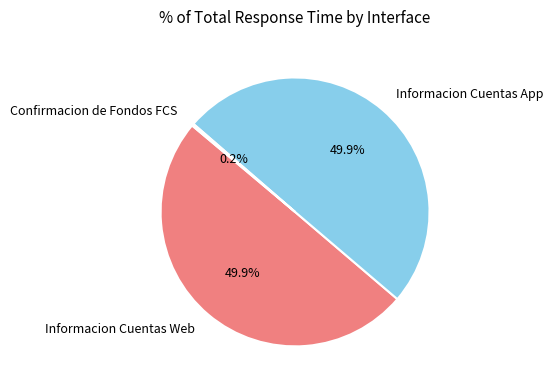

Is the sum of Informacion Cuentas App and Informacion Cuentas Web greater than half?

Yes